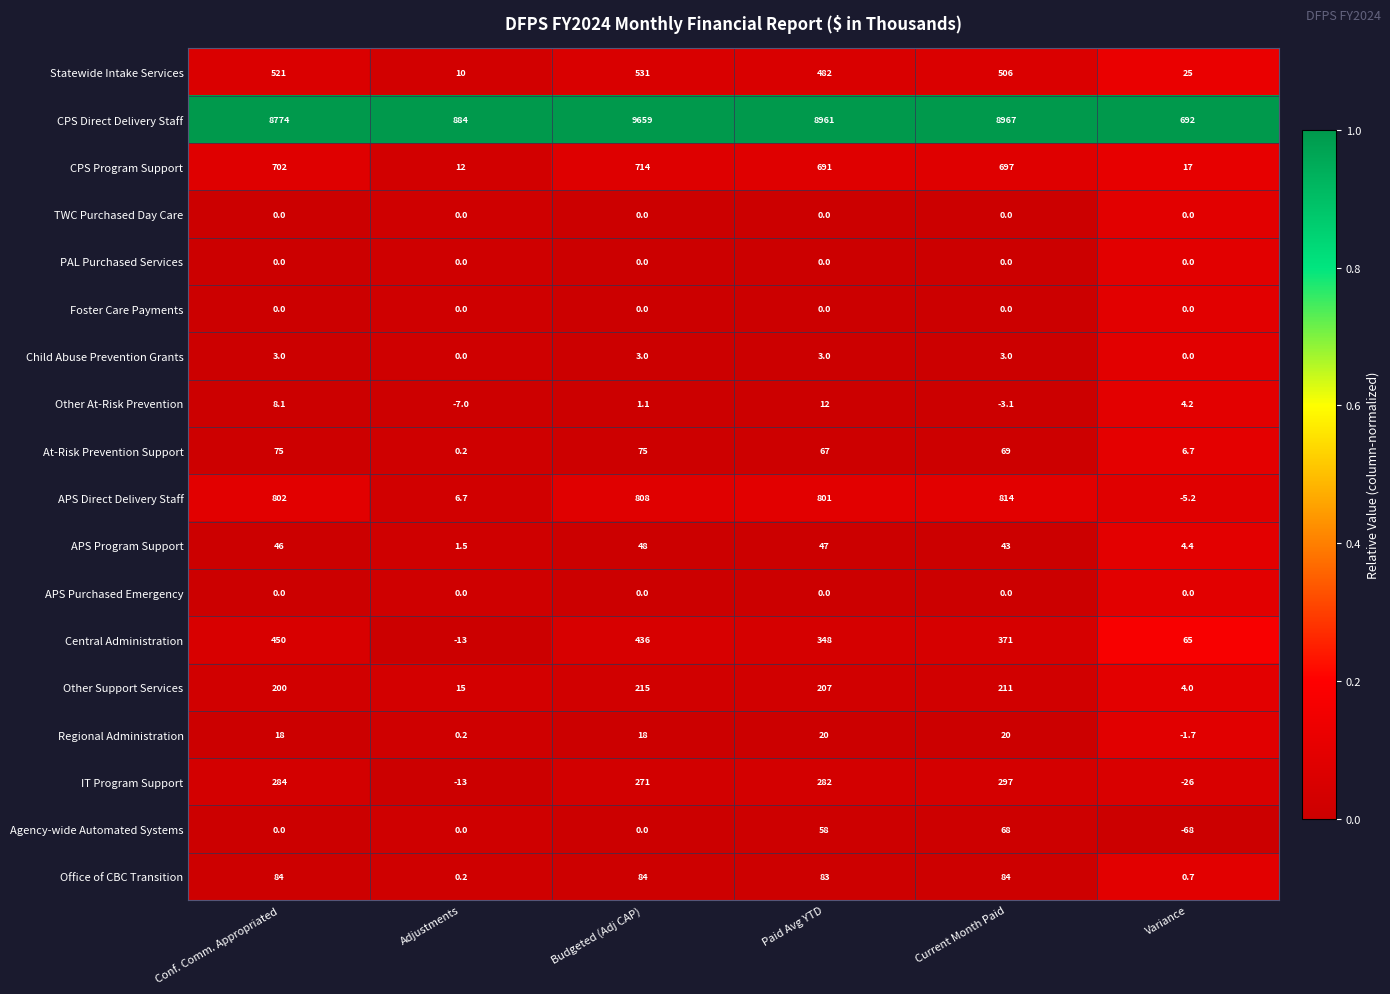

At which category is the sum across all series the highest?

Budgeted (Adj CAP)